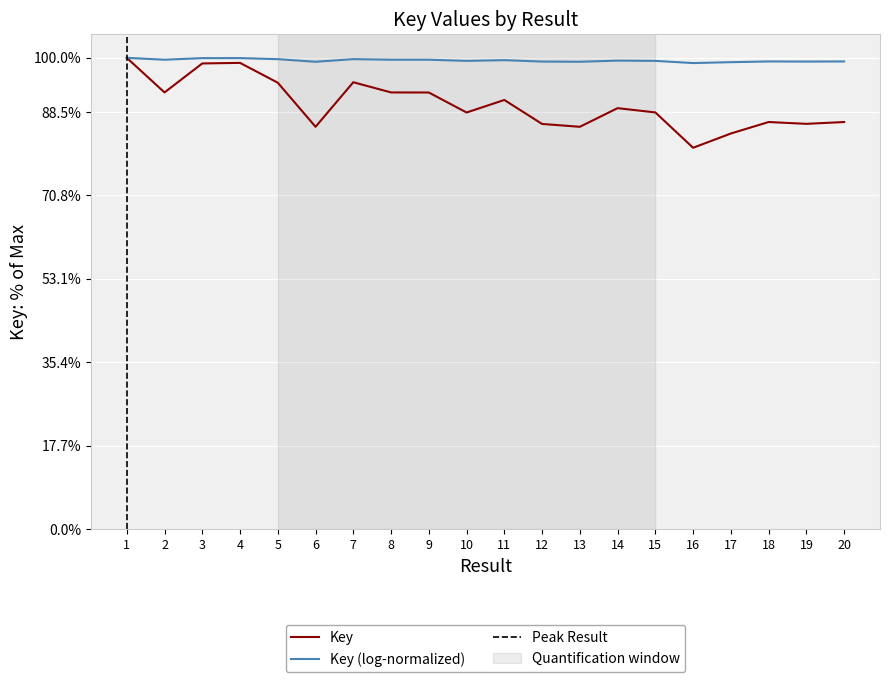

Approximately how many times larger is the value at 1 compared to 5?

1.1